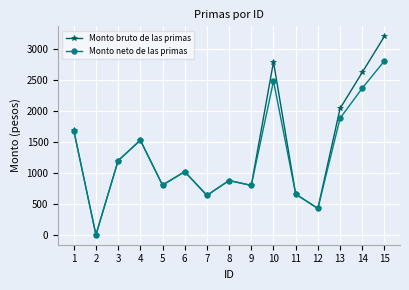

Which series has the widest spread of values?

Monto bruto de las primas